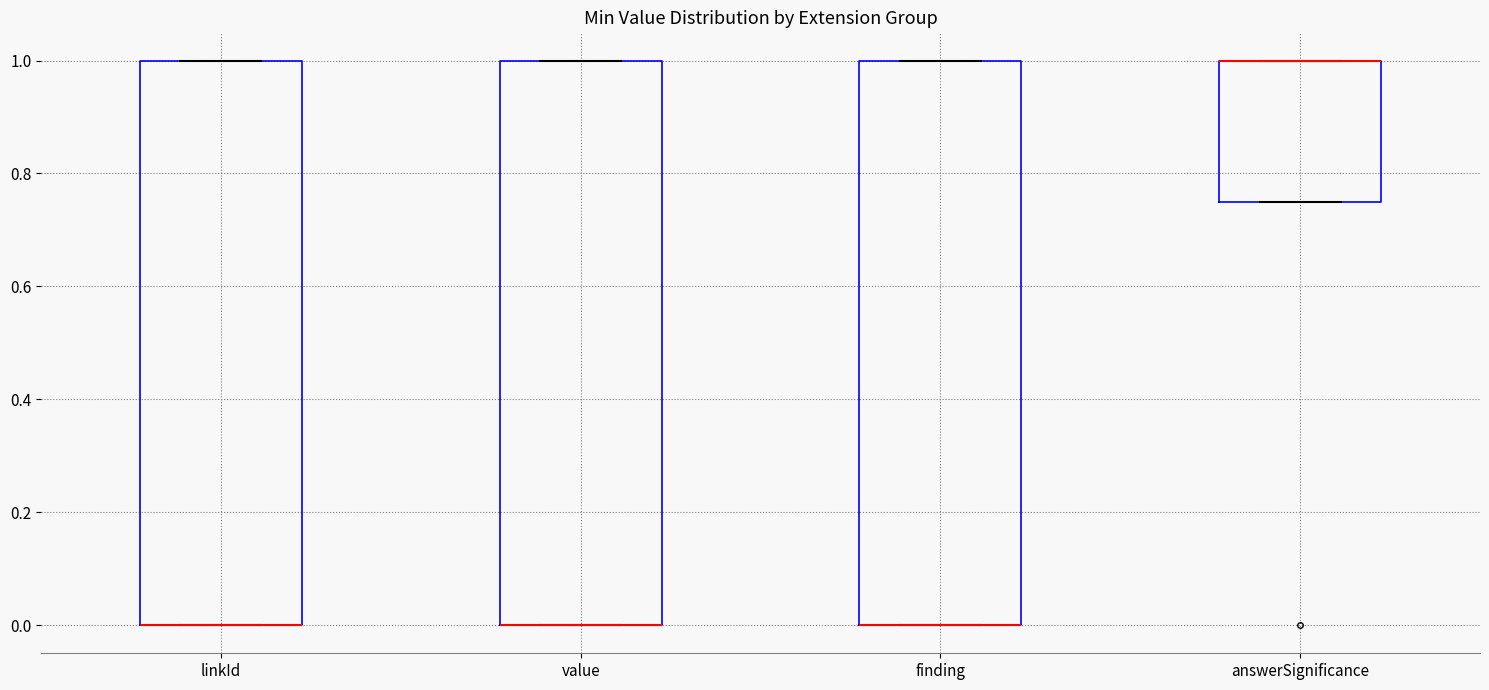

Reading left to right, read every box against the y-axis: the position of its median line, the range the box covers, and the ends of its whiskers. The values are not printed on the chart, so give them approximately, as read against the axis.

linkId: median 0.00 (drawn on the box's lower edge), box 0.00 to 1.00, whiskers 0.00 to 1.00
value: median 0.00 (drawn on the box's lower edge), box 0.00 to 1.00, whiskers 0.00 to 1.00
finding: median 0.00 (drawn on the box's lower edge), box 0.00 to 1.00, whiskers 0.00 to 1.00
answerSignificance: median 1.00 (drawn on the box's upper edge), box 0.76 to 1.00, whiskers 0.76 to 1.00